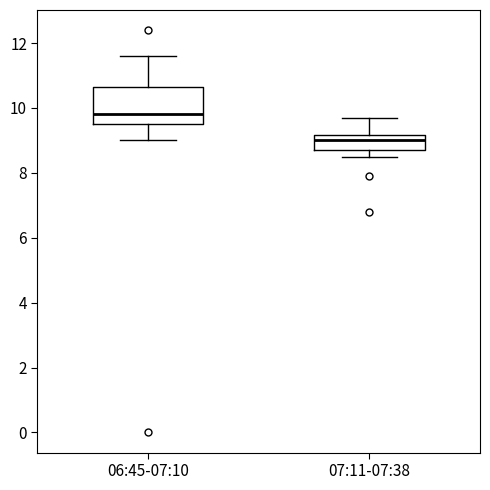

Reading left to right, read every box against the y-axis: the position of its median line, the range the box covers, and the ends of its whiskers. The values are not printed on the chart, so give them approximately, as read against the axis.

06:45-07:10: median 9.8, box 9.6 to 10.6, whiskers 9.0 to 11.6
07:11-07:38: median 9.0, box 8.8 to 9.2, whiskers 8.6 to 9.8